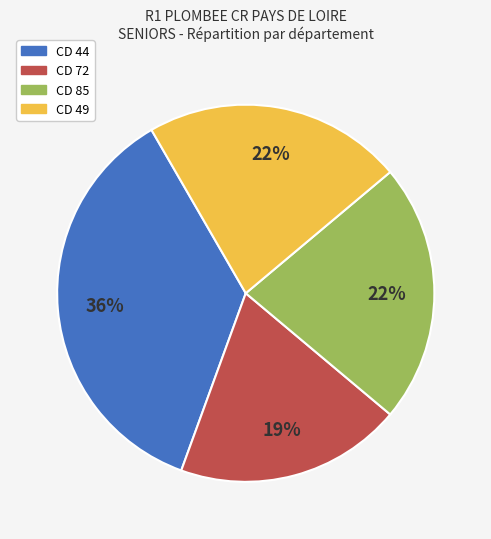

Does CD 49 represent more than half of the total?

No